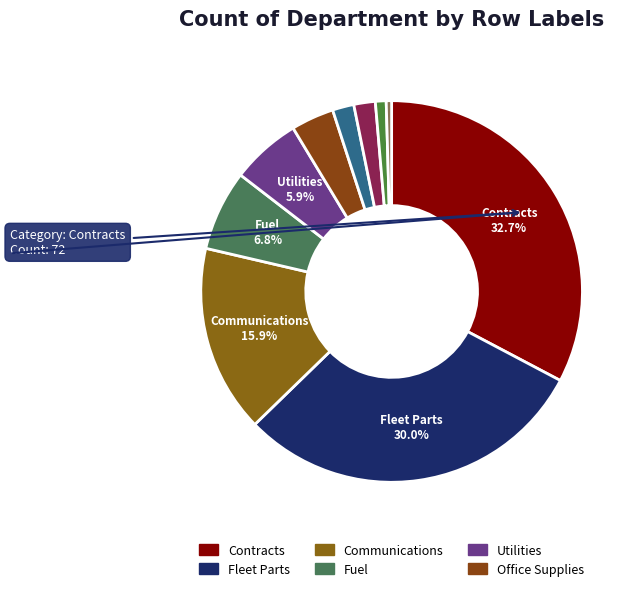

Rank the categories by value from lowest to highest.

Other Supplies, Misc Purpose, Uniforms, Janitorial, Office Supplies, Utilities, Fuel, Communications, Fleet Parts, Contracts